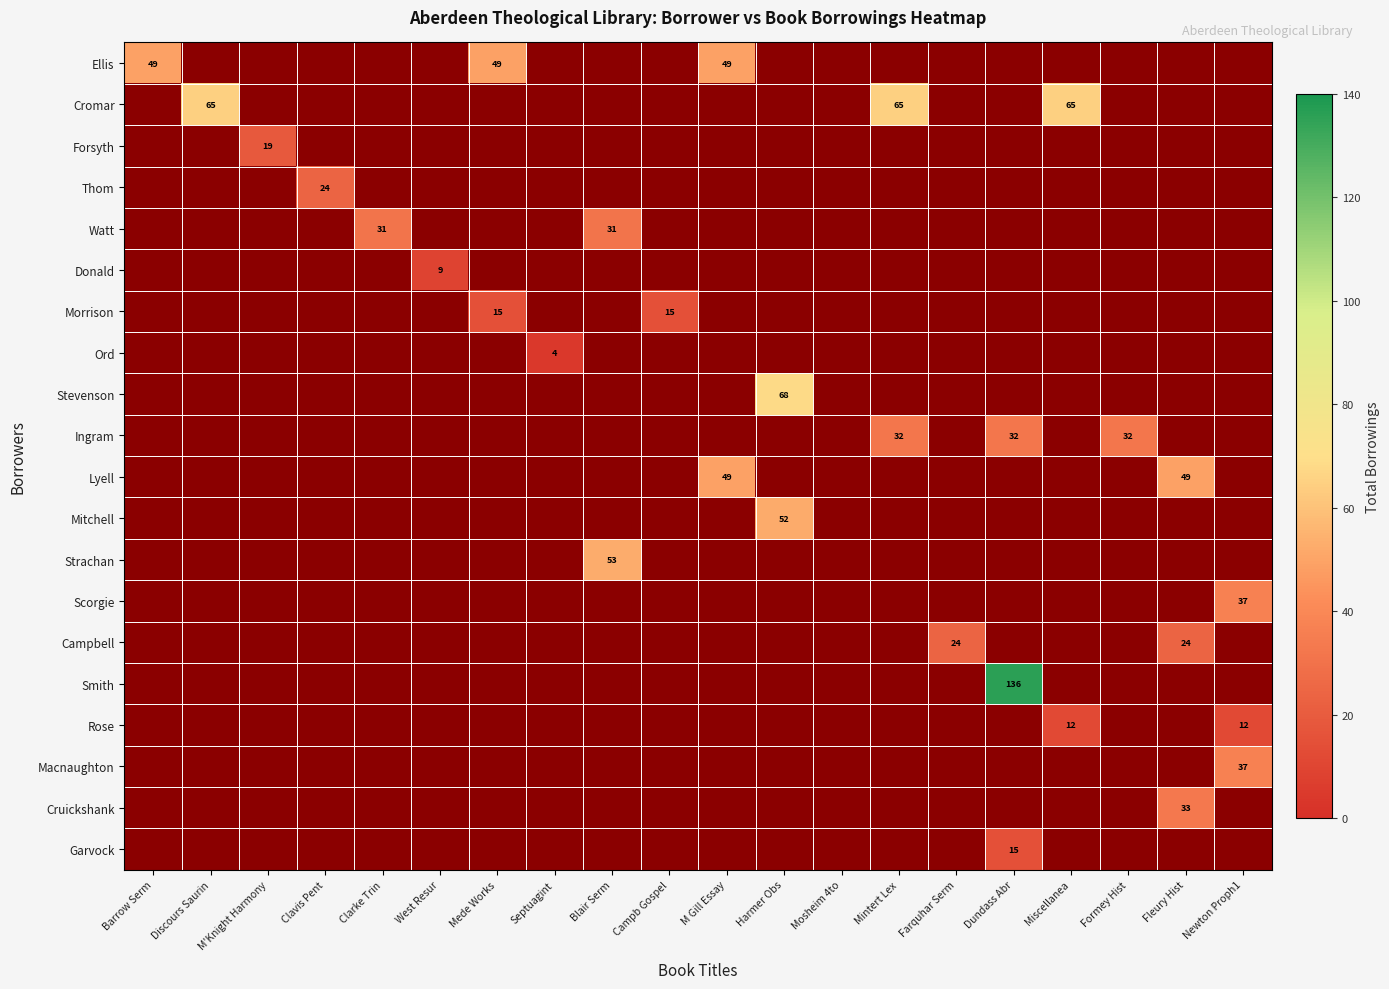

At which category does the chart reach its minimum across all series?

Septuagint